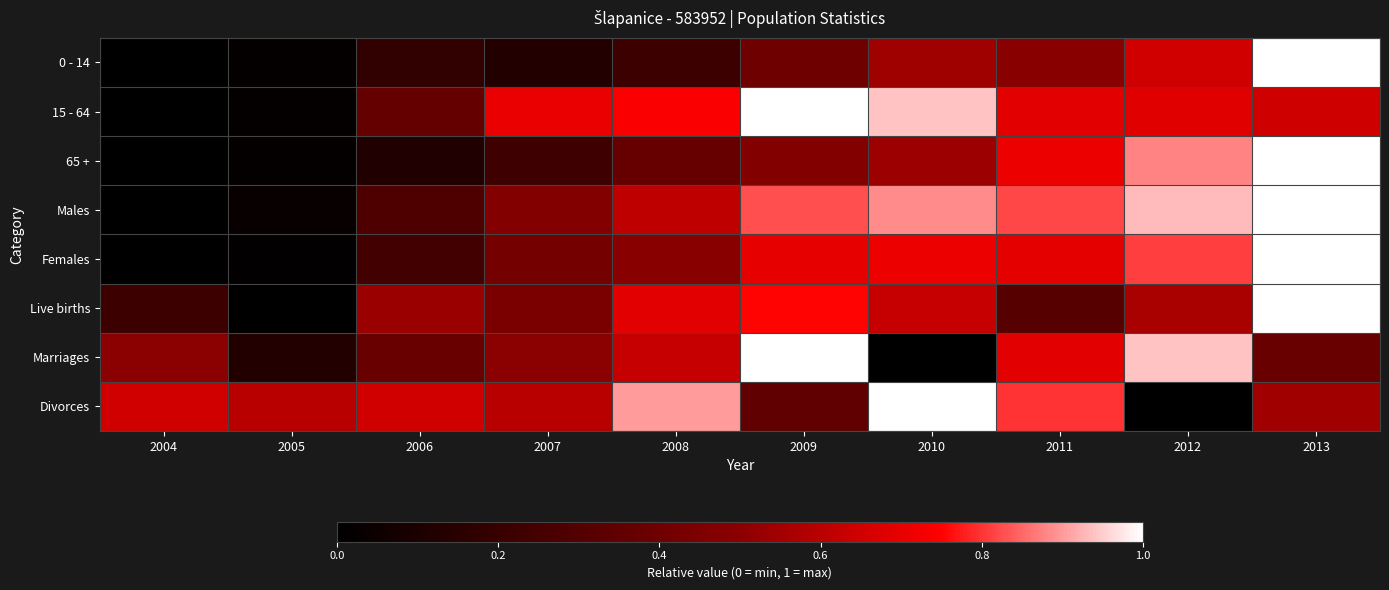

What is the difference between the highest and lowest values at 2007?

0.6